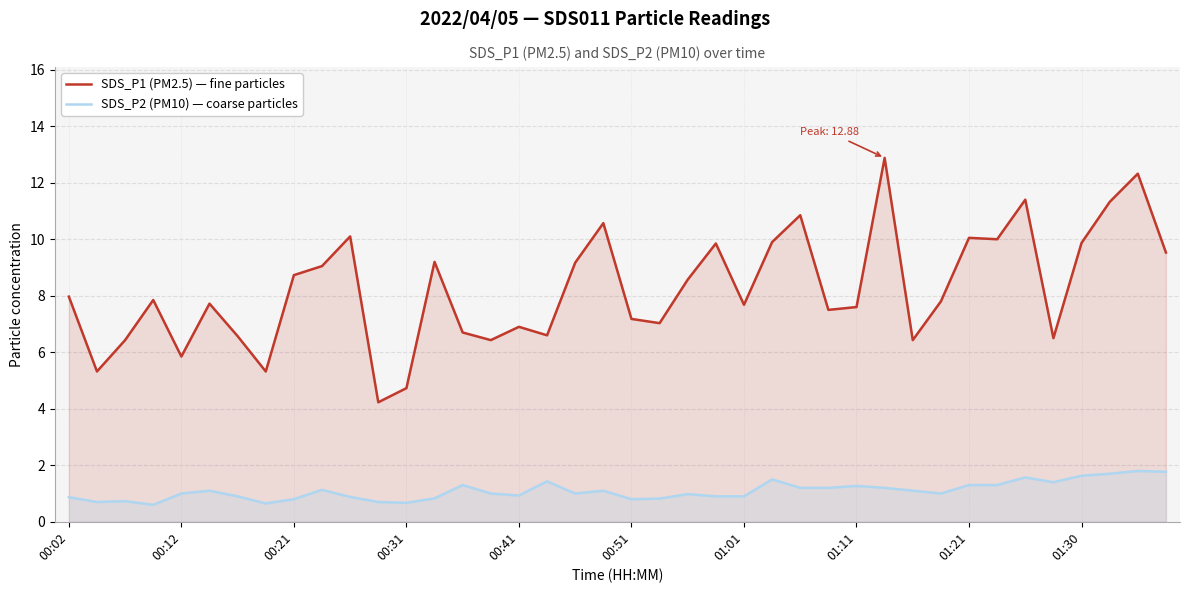

Reading left to right, what are all the values shown in this chart?

SDS_P1 (PM2.5) — fine particles: 8.0	5.3	6.4	7.8	5.8	7.7	6.6	5.3	8.7	9.1	10.1	4.2	4.7	9.2	6.7	6.4	6.9	6.6	9.2	10.6	7.2	7.0	8.6	9.8	7.7	9.9	10.8	7.5	7.6	12.9	6.4	7.8	10.1	10.0	11.4	6.5	9.9	11.3	12.3	9.5
SDS_P2 (PM10) — coarse particles: 0.9	0.7	0.7	0.6	1.0	1.1	0.9	0.7	0.8	1.1	0.9	0.7	0.7	0.8	1.3	1.0	0.9	1.4	1.0	1.1	0.8	0.8	1.0	0.9	0.9	1.5	1.2	1.2	1.3	1.2	1.1	1.0	1.3	1.3	1.6	1.4	1.6	1.7	1.8	1.8